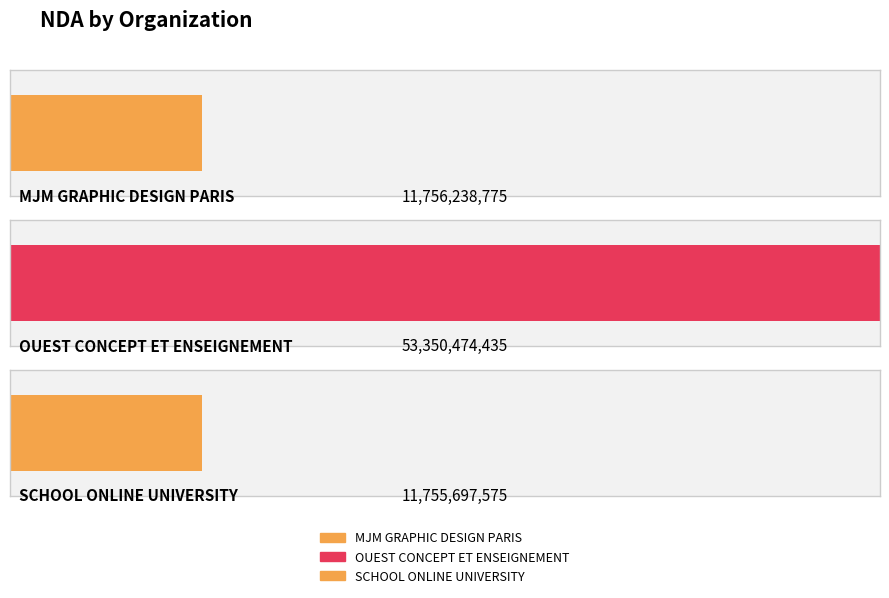

At which label is the value closest to 32553086005?

MJM GRAPHIC DESIGN PARIS